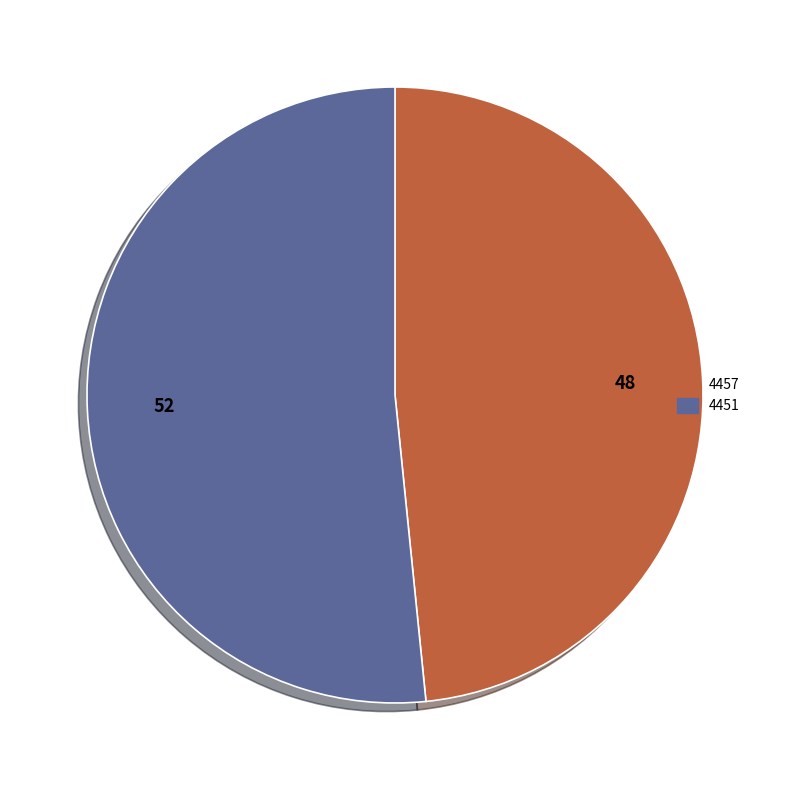

Count the number of slices in the pie.

2